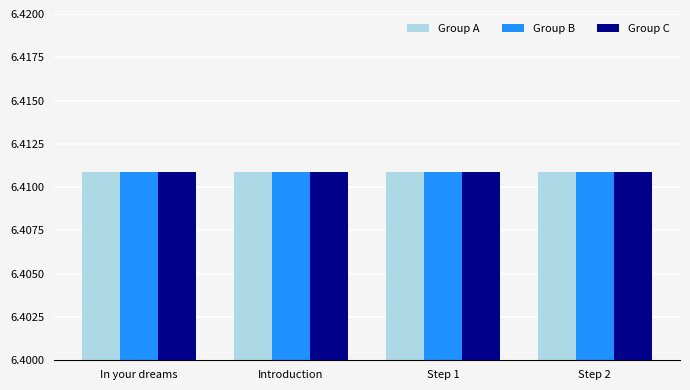

At how many categories does at least one series exceed 6?

4